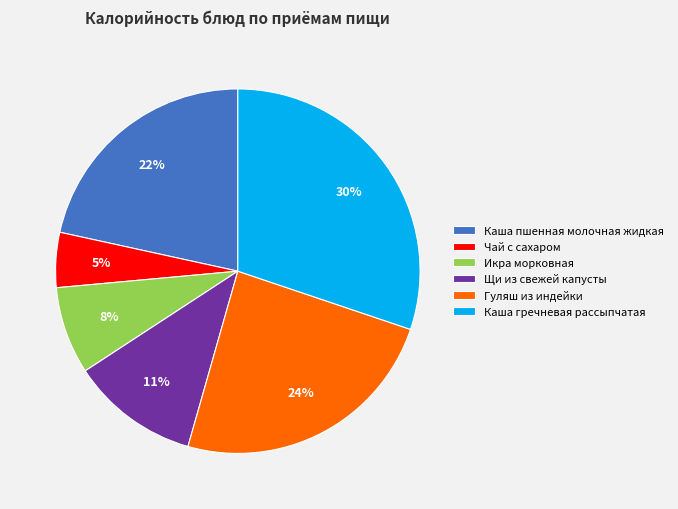

How many segments does this pie chart have?

6